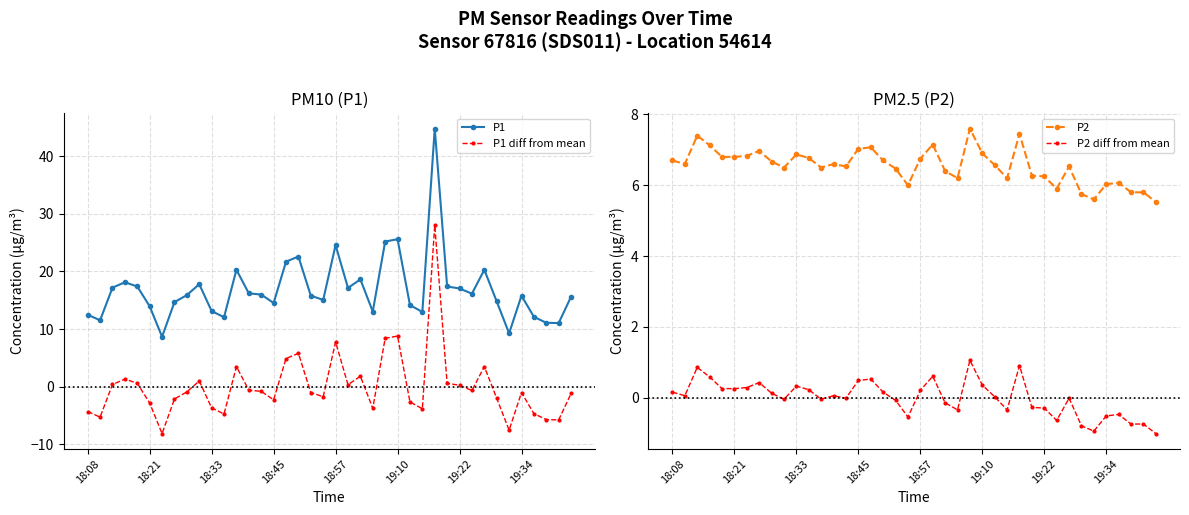

True or false: P1 diff from mean has a value of -4.3 at 18:08.

True